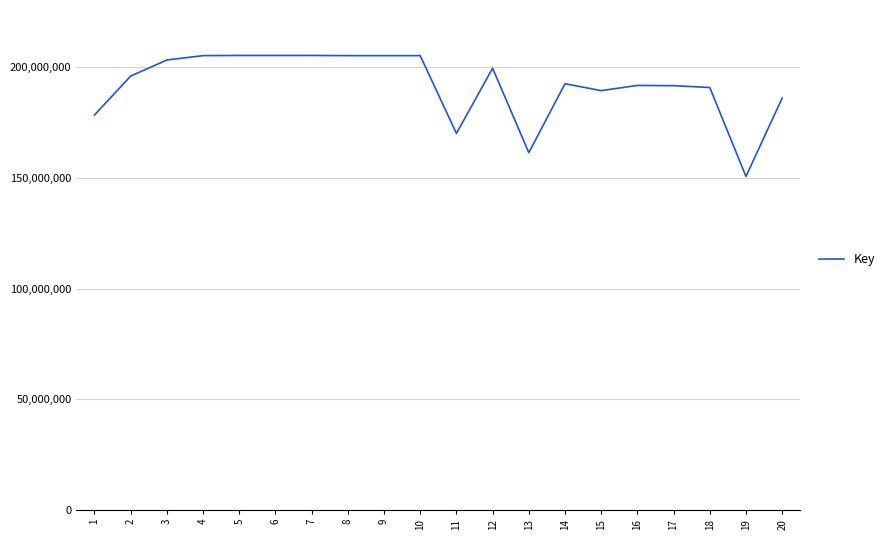

True or false: the data shows 278302903 at 8.

False